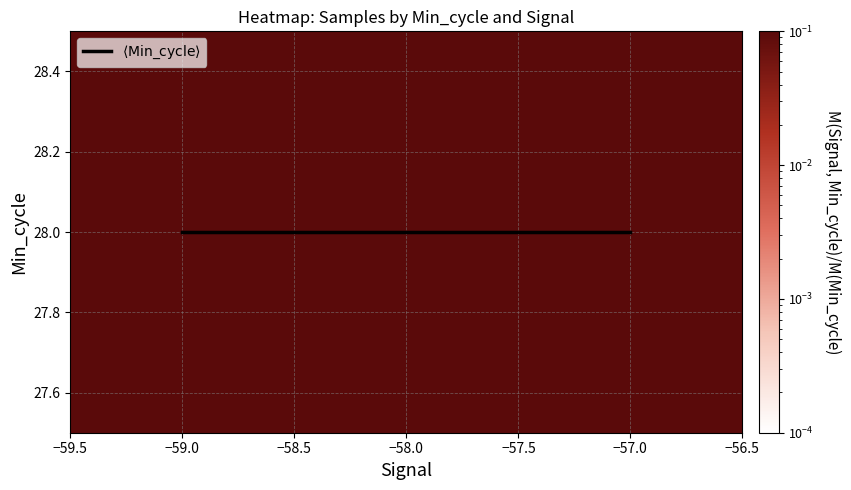

At which category is the sum across all series the highest?

−58.0